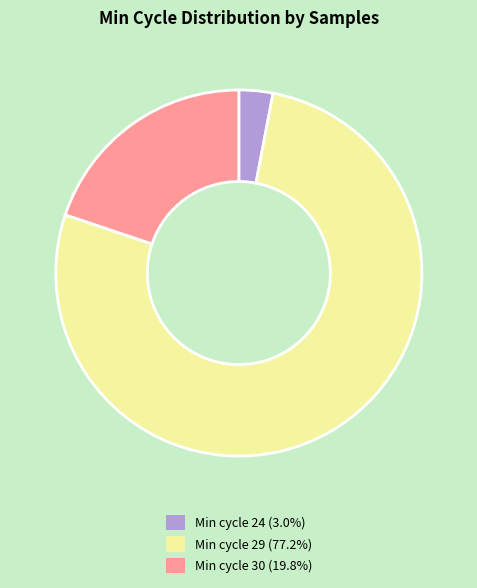

What is the ratio of the value at Min cycle 29 (77.2%) to the value at Min cycle 30 (19.8%)?

3.9